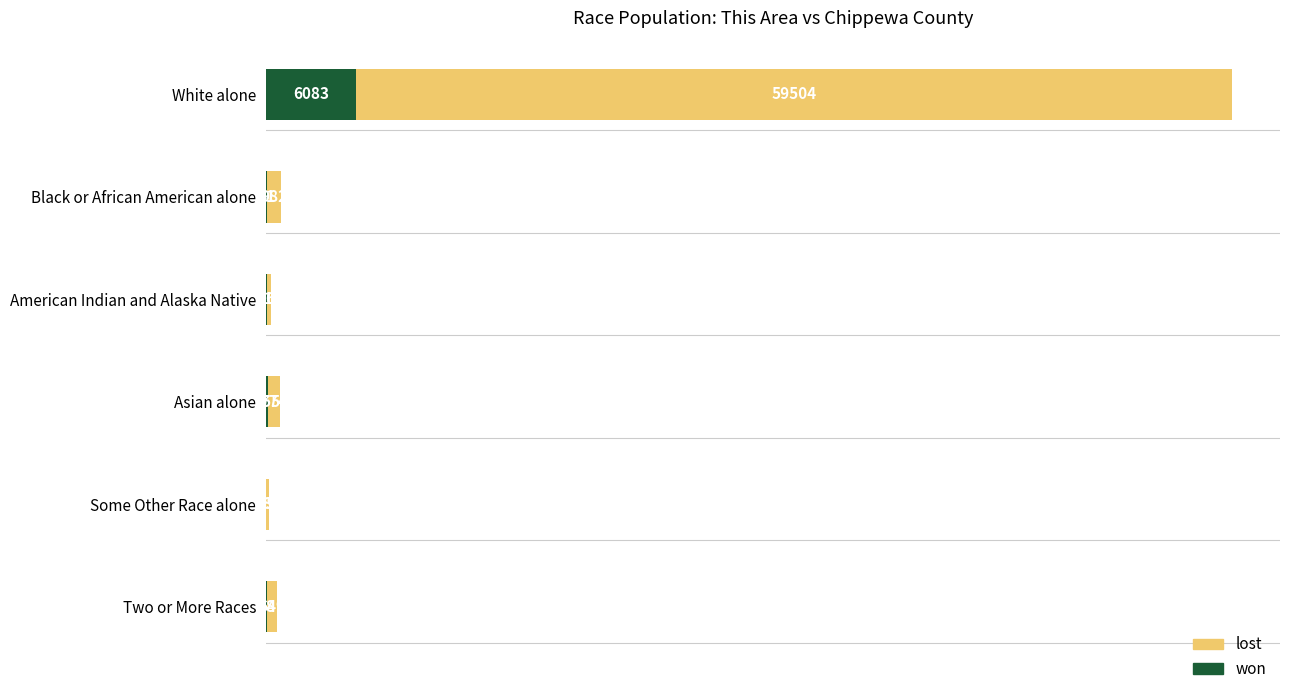

Where is won nearest to the value 3059?

Asian alone